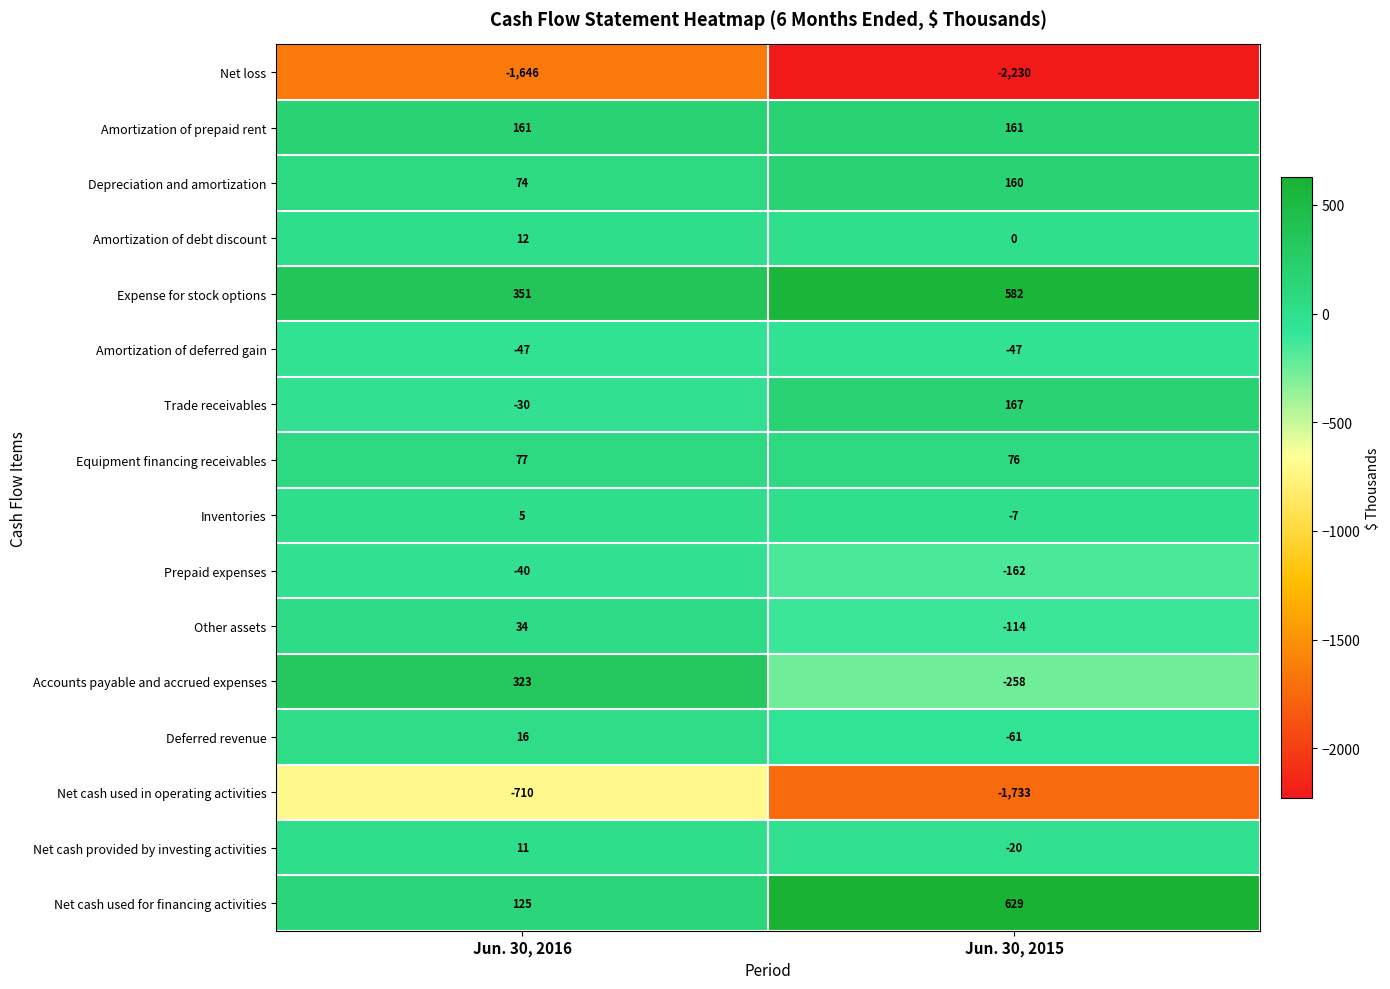

What is the difference between the Expense for stock options values at Jun. 30, 2016 and Jun. 30, 2015?

231